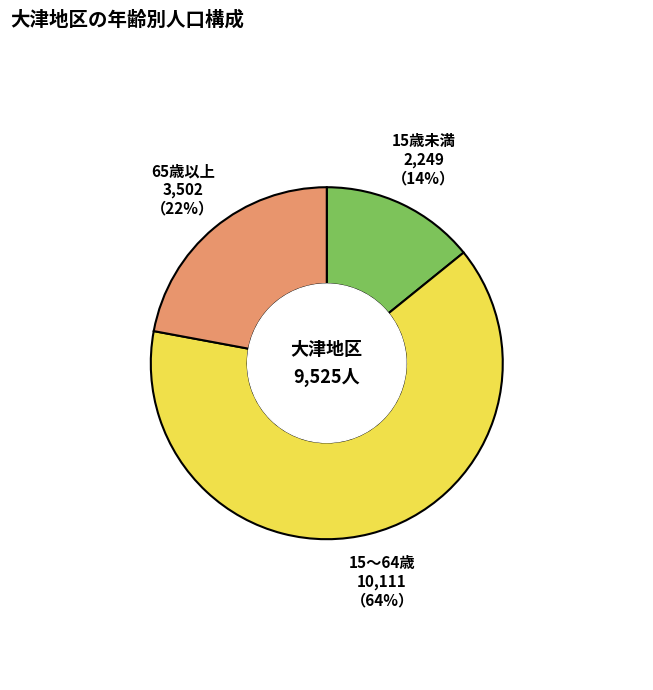

Is there any slice that represents more than half of the pie?

Yes